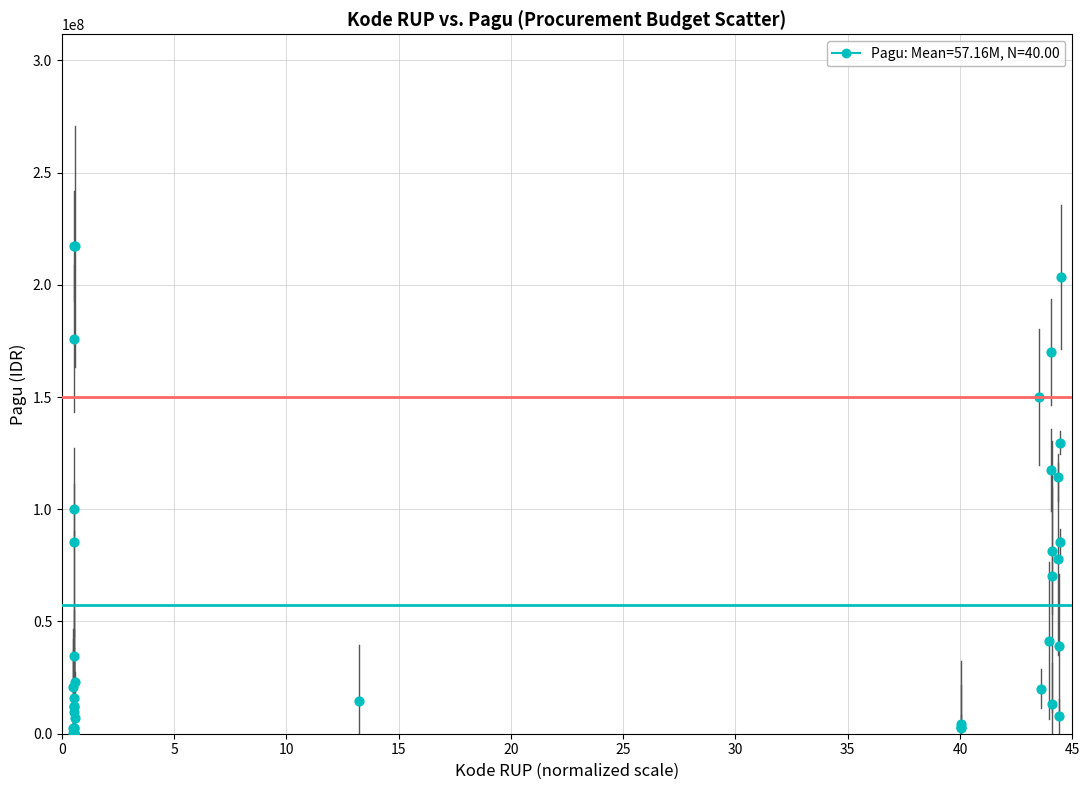

What Y value in the scatter plot is closest to 108830000?

114296000